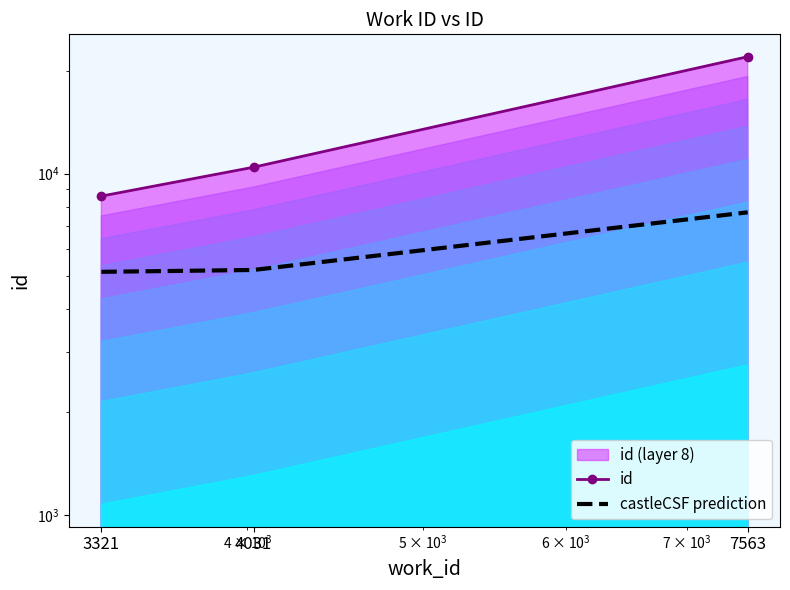

What is the value of the id point at the 2nd from the left?

10437.0